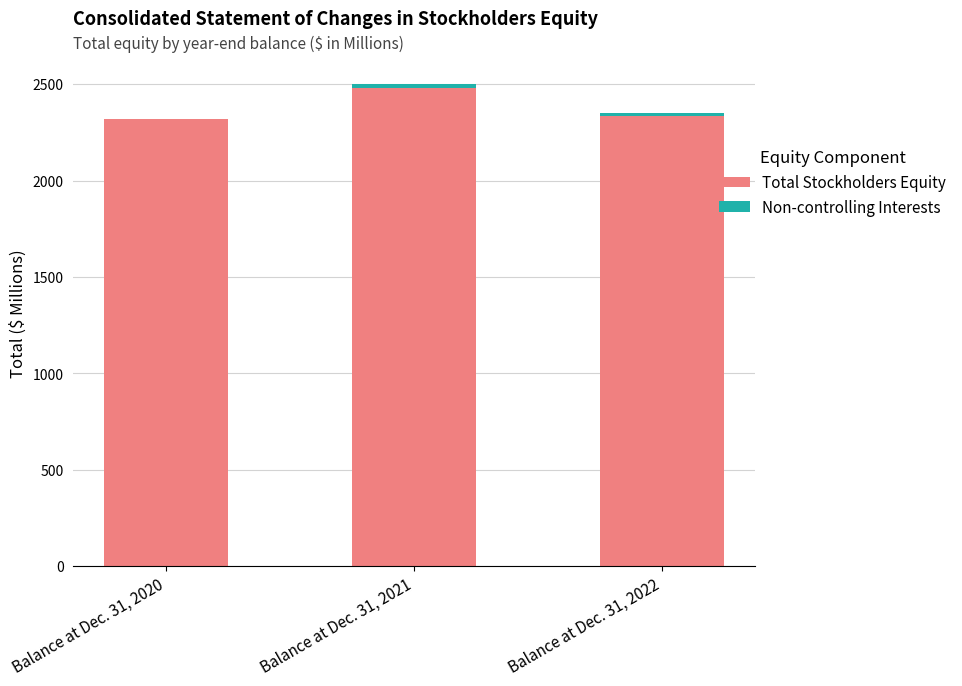

At Balance at Dec. 31, 2022, list the series in order from smallest to largest.

Non-controlling Interests, Total Stockholders Equity